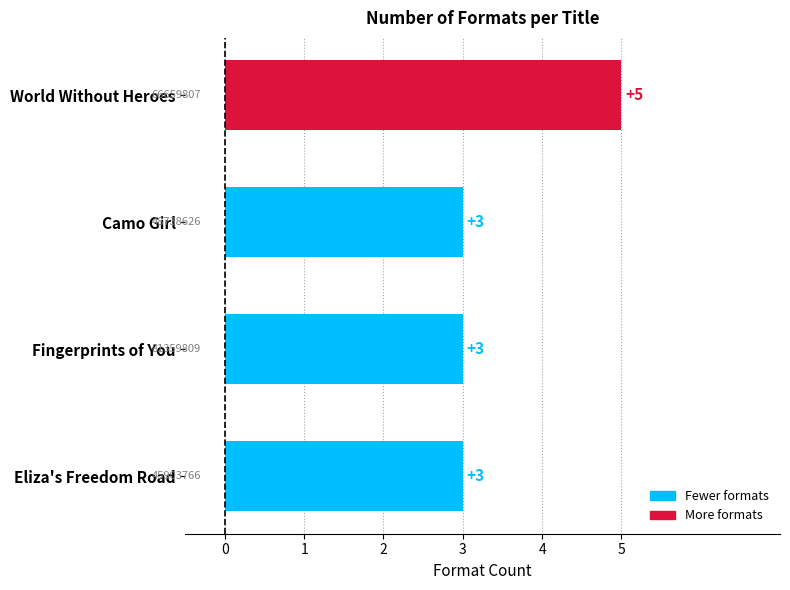

What is the ratio of the value at World Without Heroes to the value at Fingerprints of You?

1.7